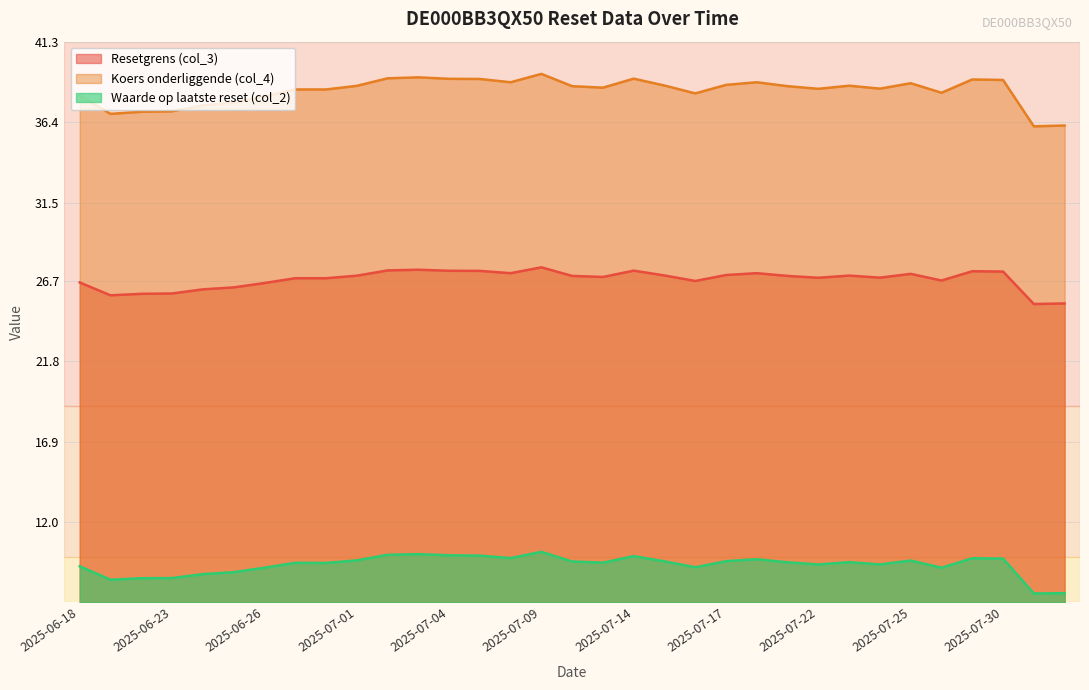

What is the label of the 19th point from the right?

2025-07-08